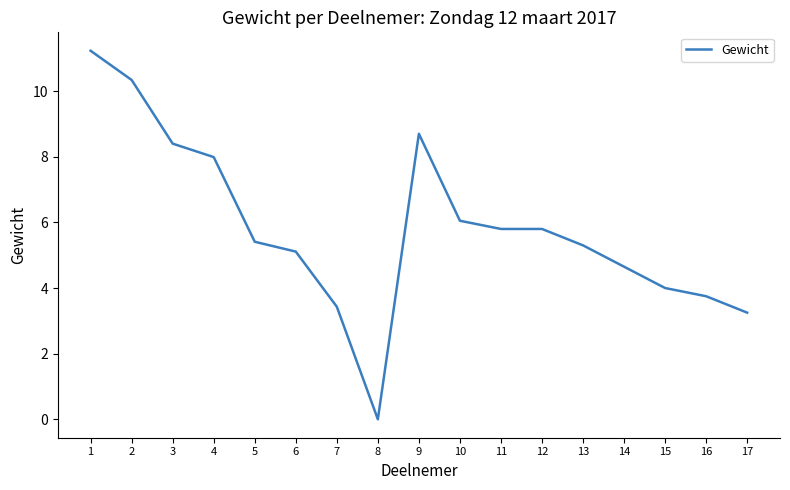

Where is the data nearest to the value 5?

6